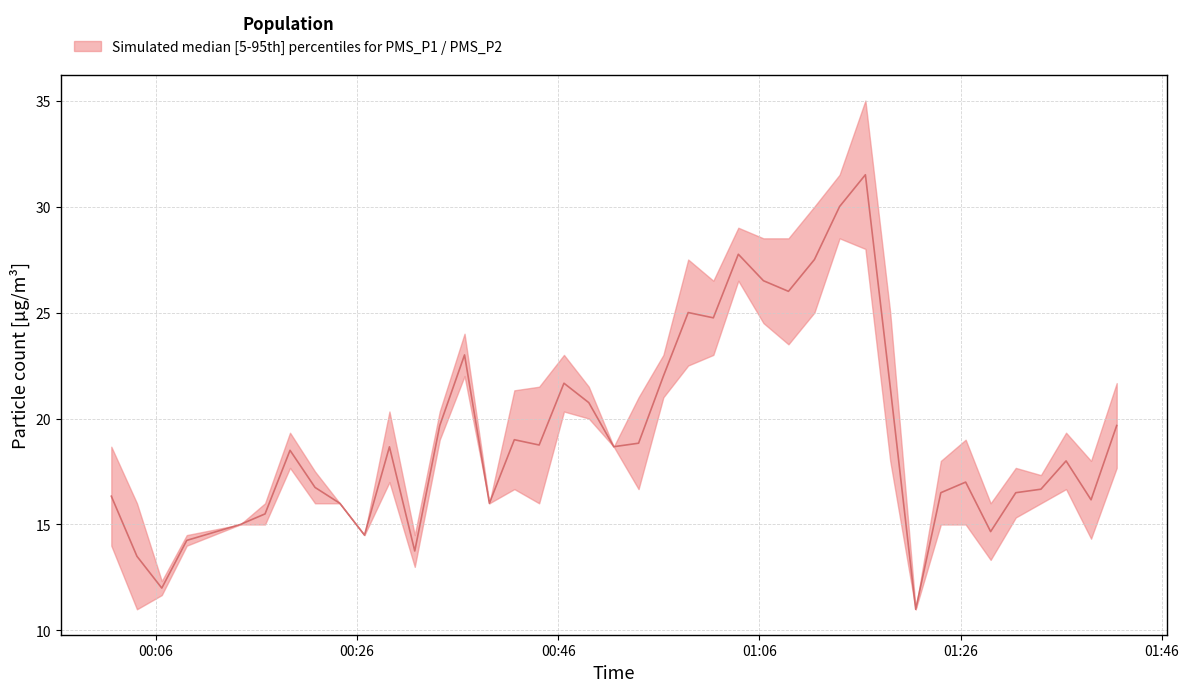

Is it true that the value at 2022/11/19 00:21:49 is 16.8?

True